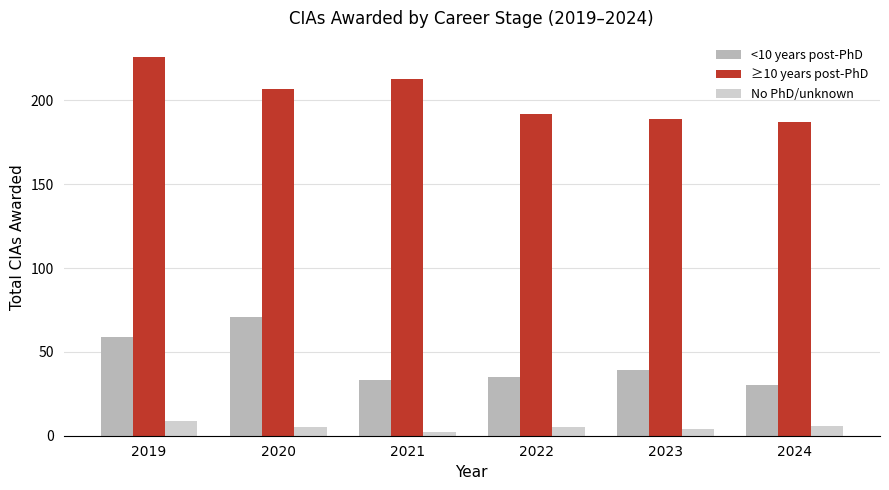

What is the lowest value of the ≥10 years post-PhD series?

187